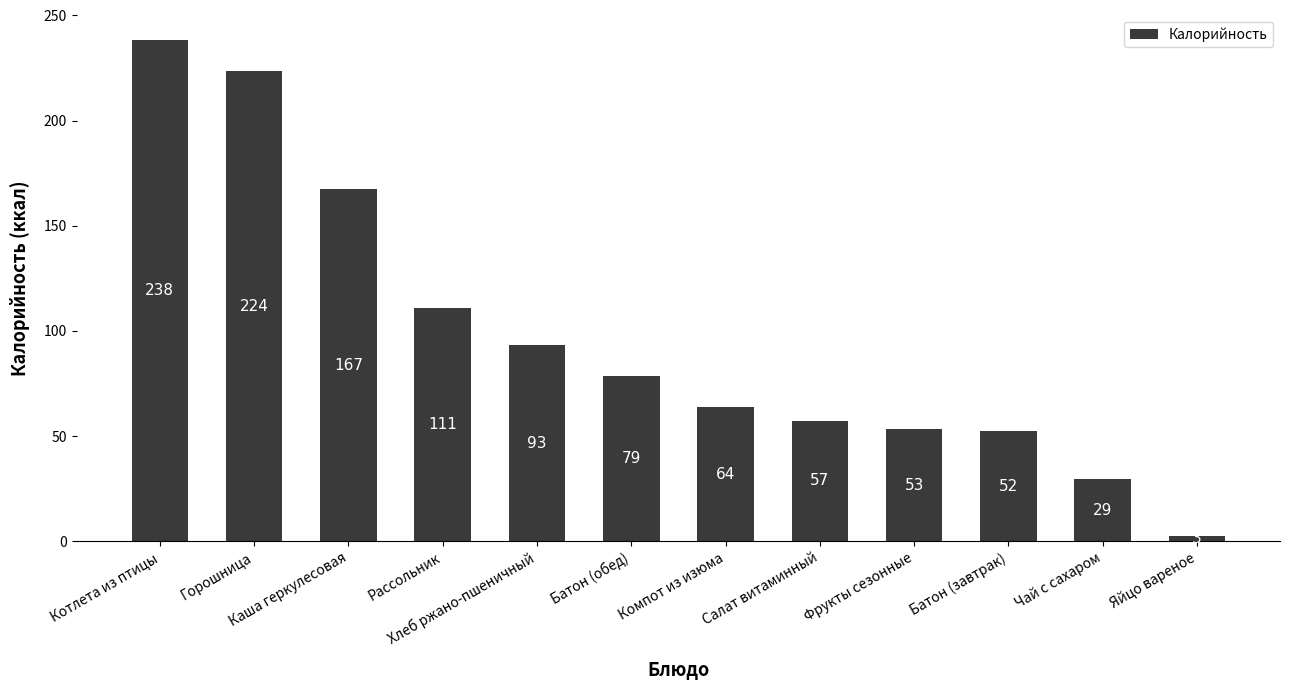

What is the maximum value shown in the chart?

238.5